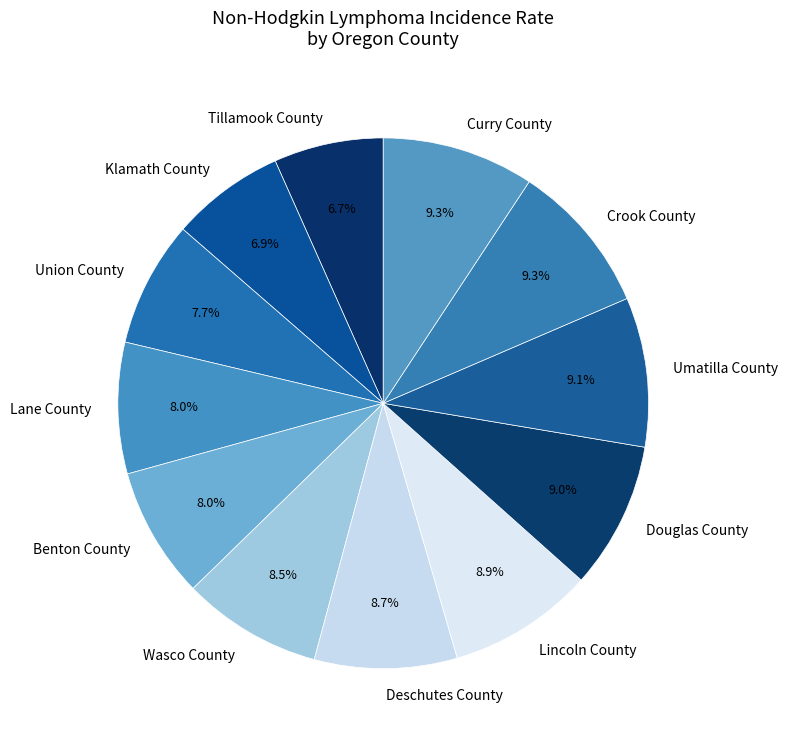

Count the number of slices in the pie.

12